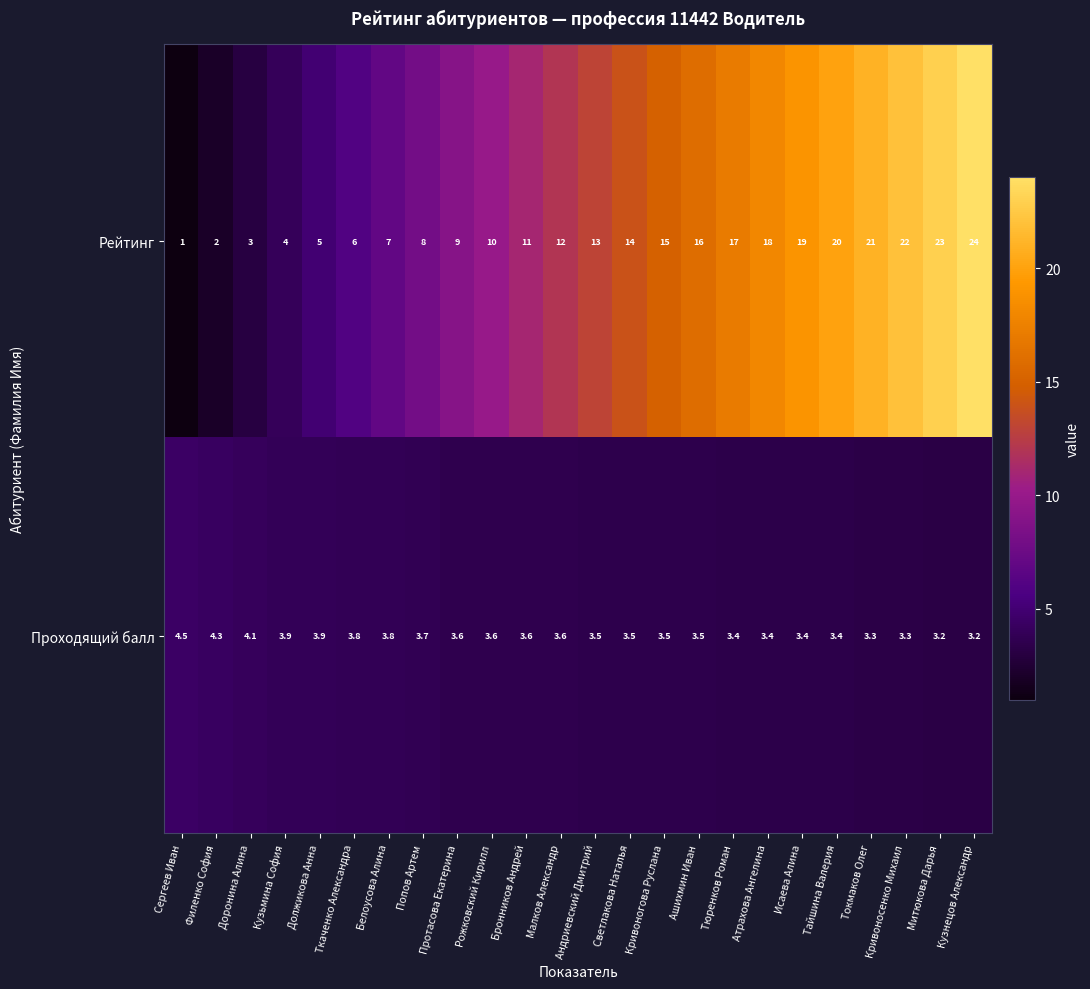

At which label is Рейтинг closest to 12?

Малков Александр